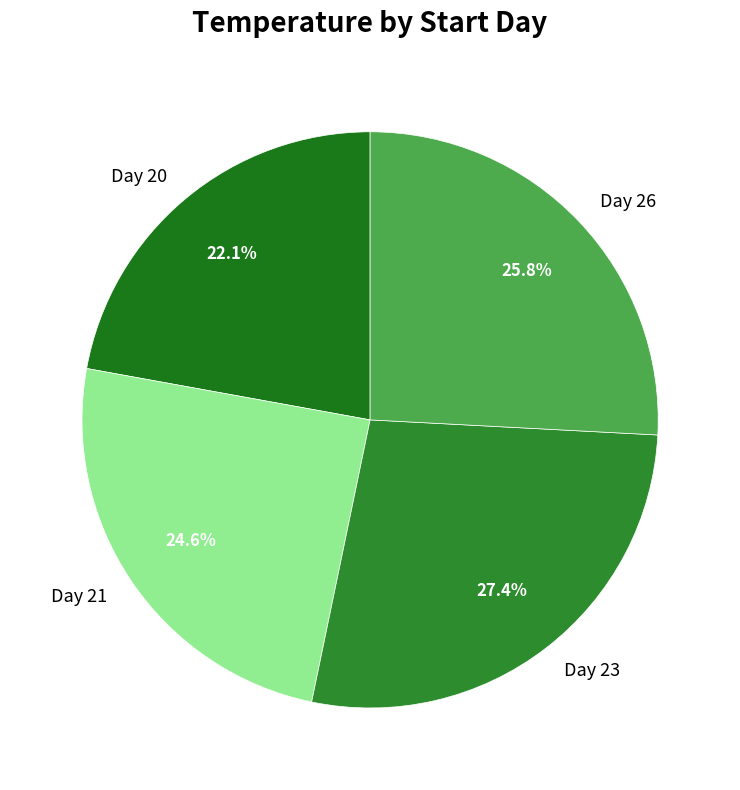

What percentage do Day 20 and Day 21 together represent?

46.7%